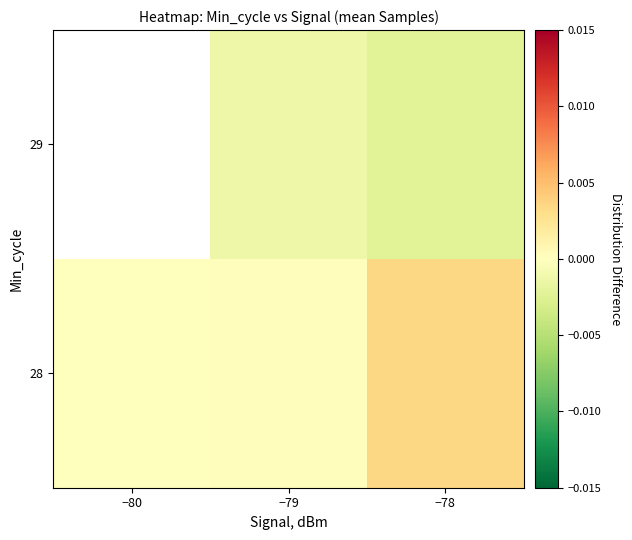

The value of 28 at −78 is 0.0. True or false?

False